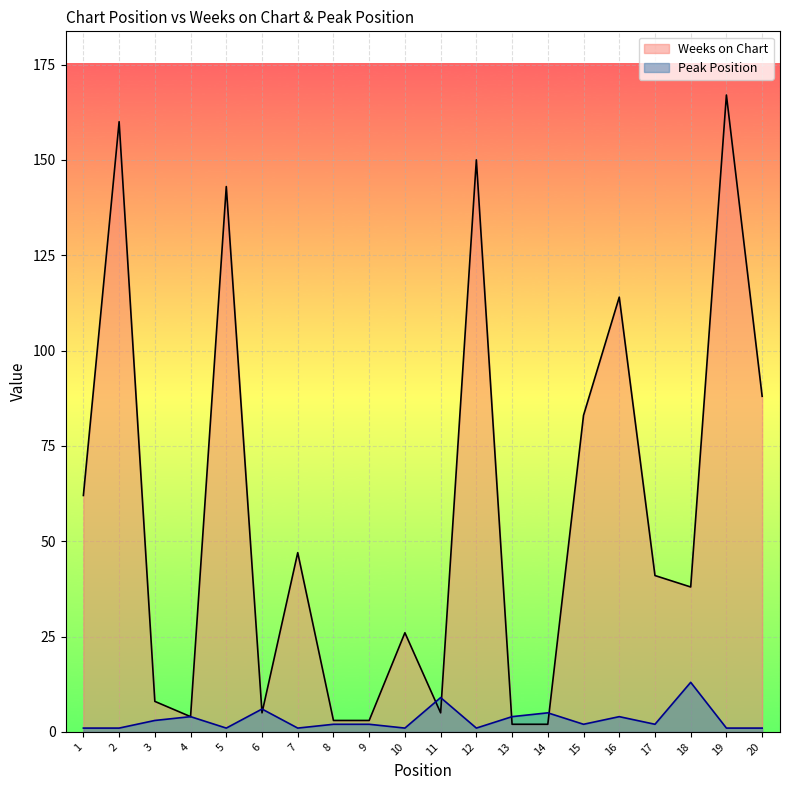

At which category does Weeks on Chart reach its first local valley?

4